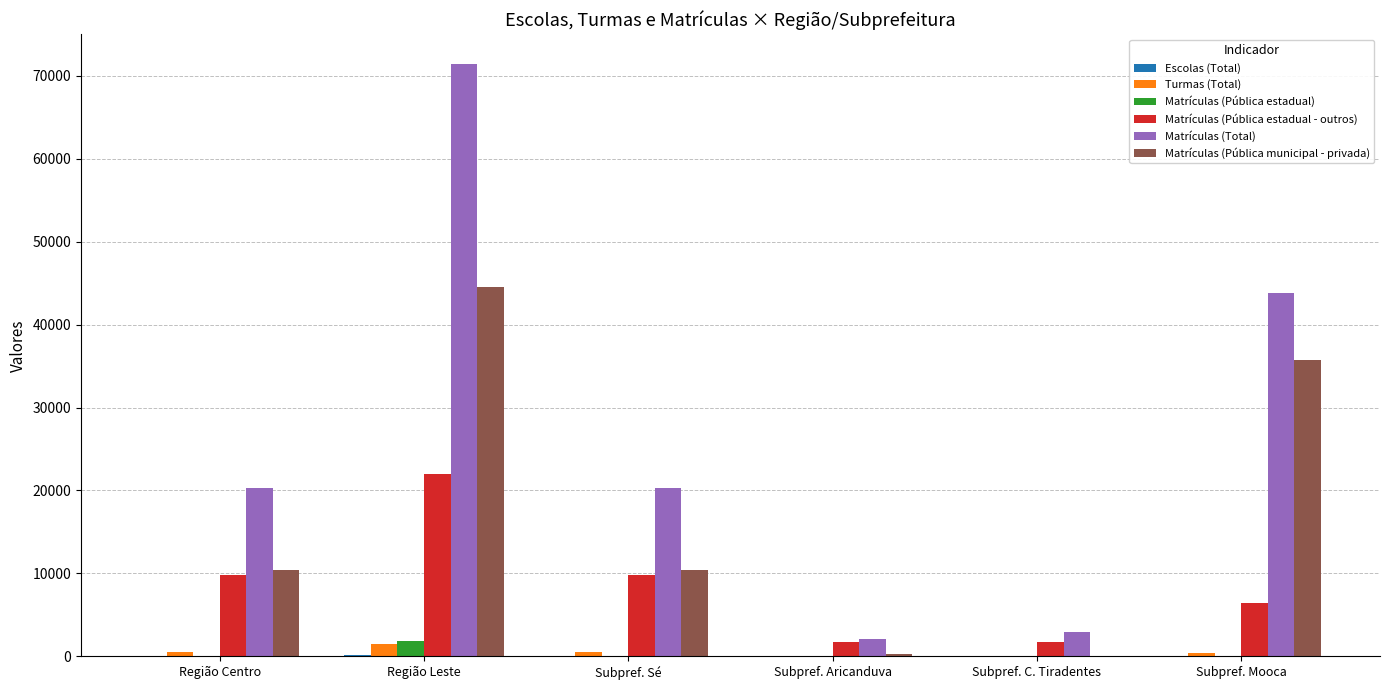

The value of Matrículas (Pública estadual - outros) at Subpref. Mooca is 11299. True or false?

False